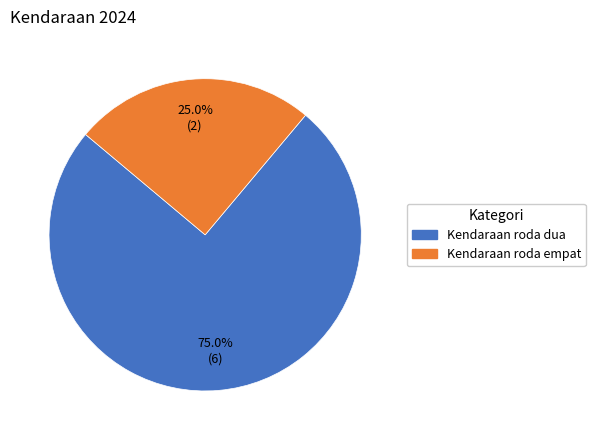

What is the smallest slice in the pie chart?

Kendaraan roda empat